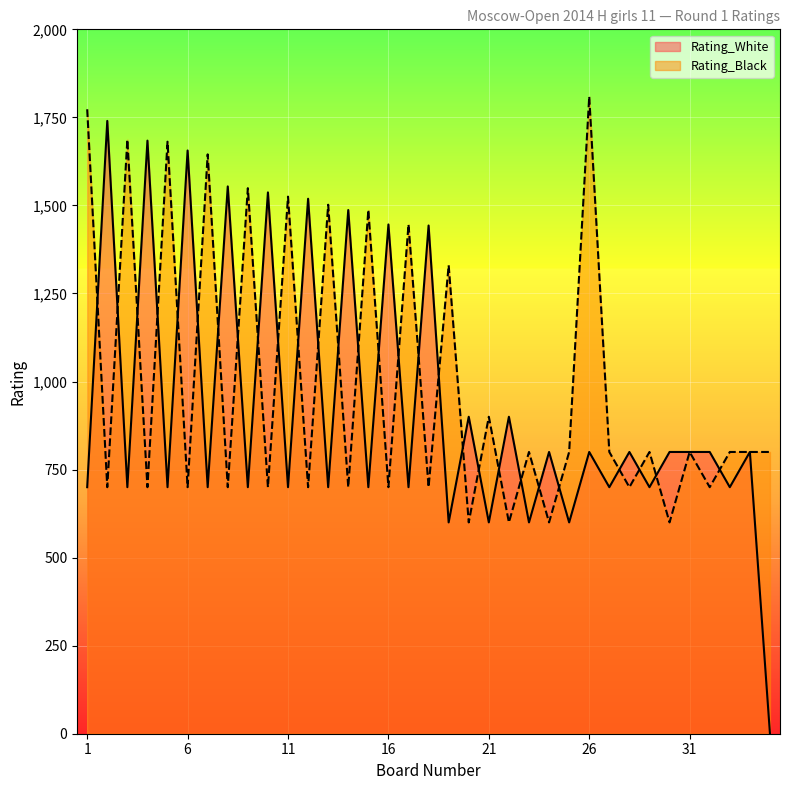

How many values in Rating_White are above zero?

34